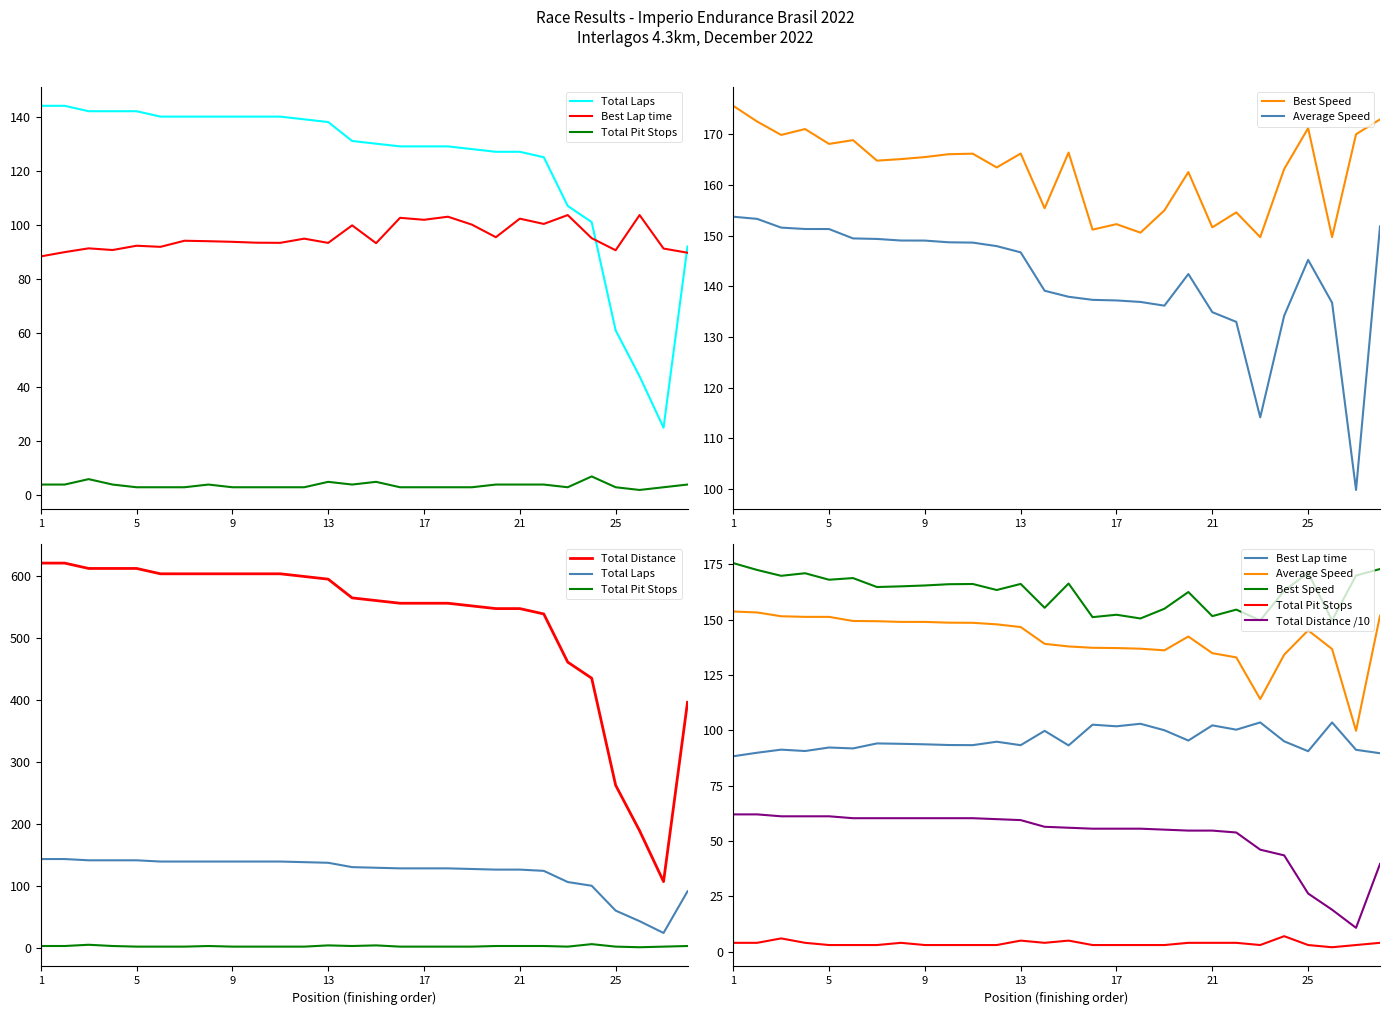

What is the maximum value for Total Distance?

620.5